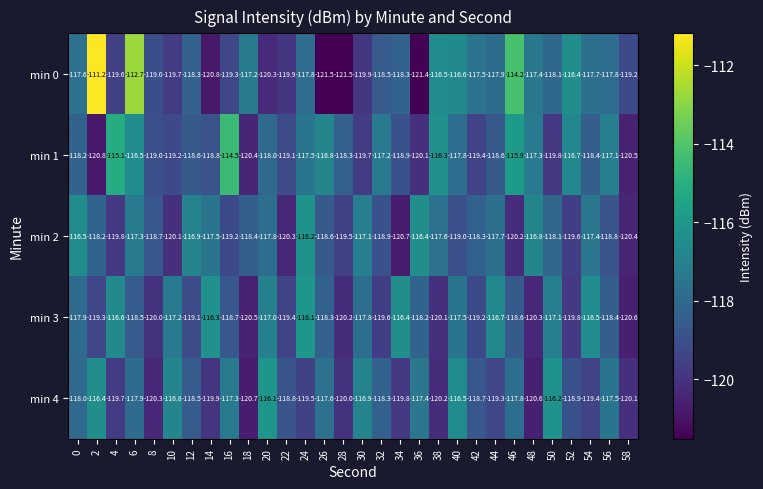

What is the greatest value displayed?

-111.2